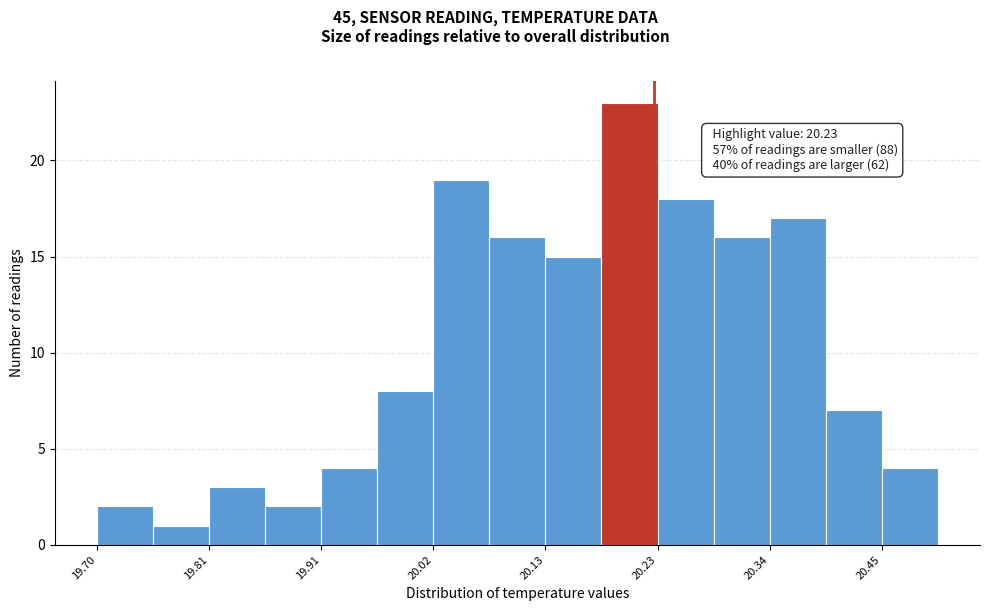

Around what value on the x-axis is the tallest bar? Give the approximate position of its centre, as read against the axis.

20.20